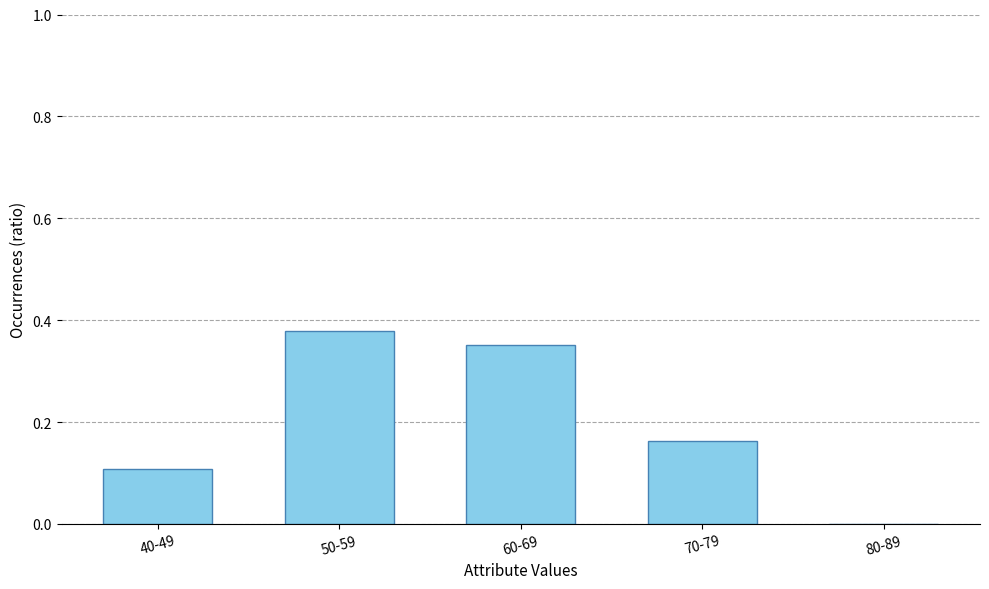

What is the change in value from 40-49 to 50-59?

+0.3